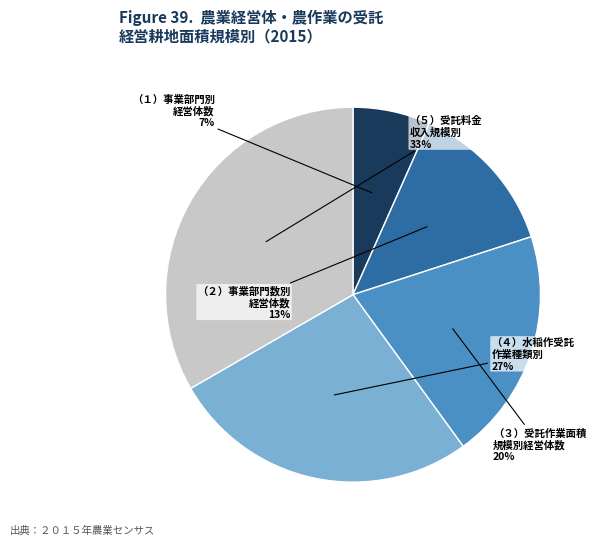

How many slices are in this pie chart?

5